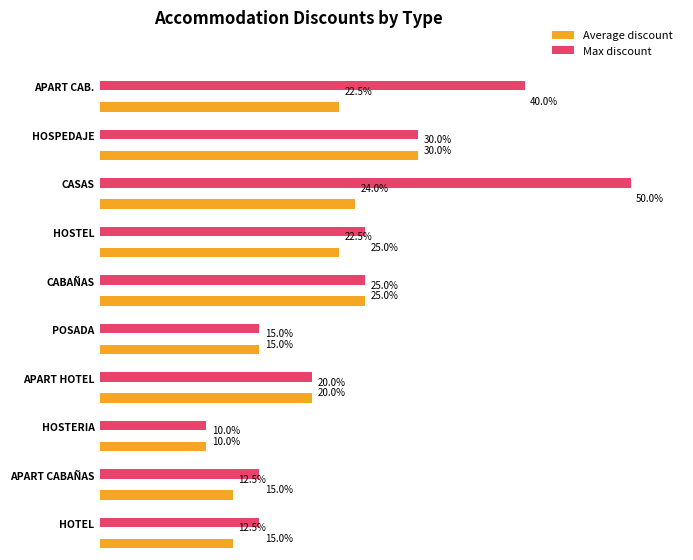

What is the maximum value shown in the chart?

0.5